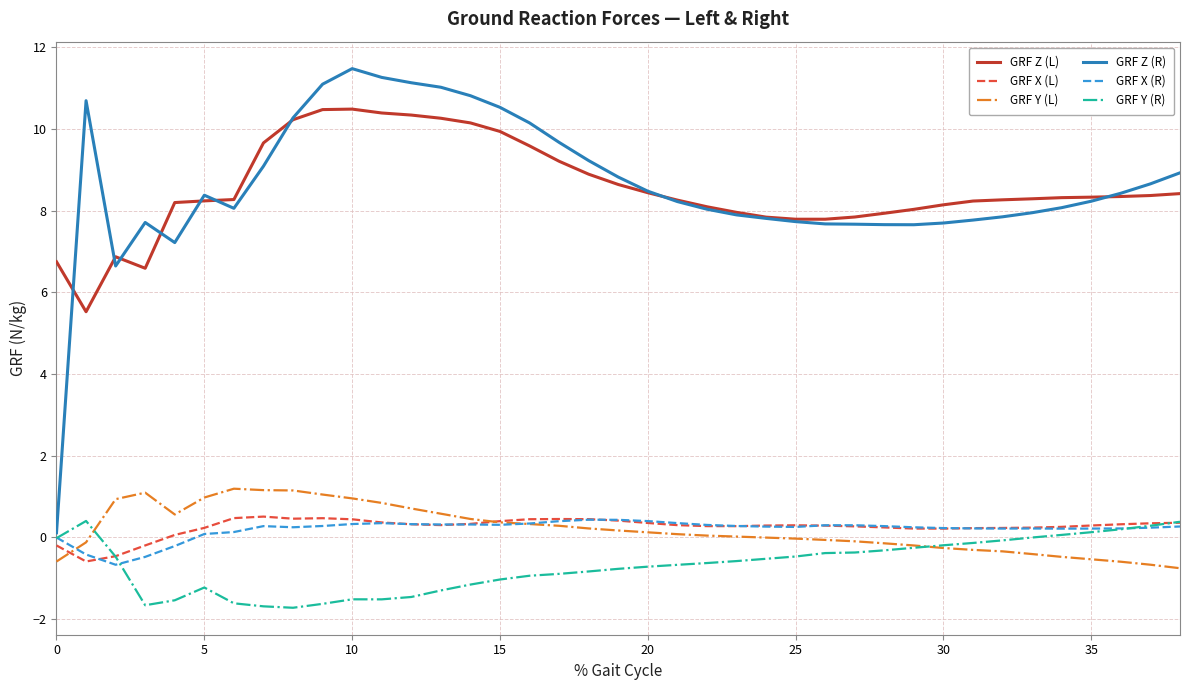

Is this an area chart (filled region under the line)?

No